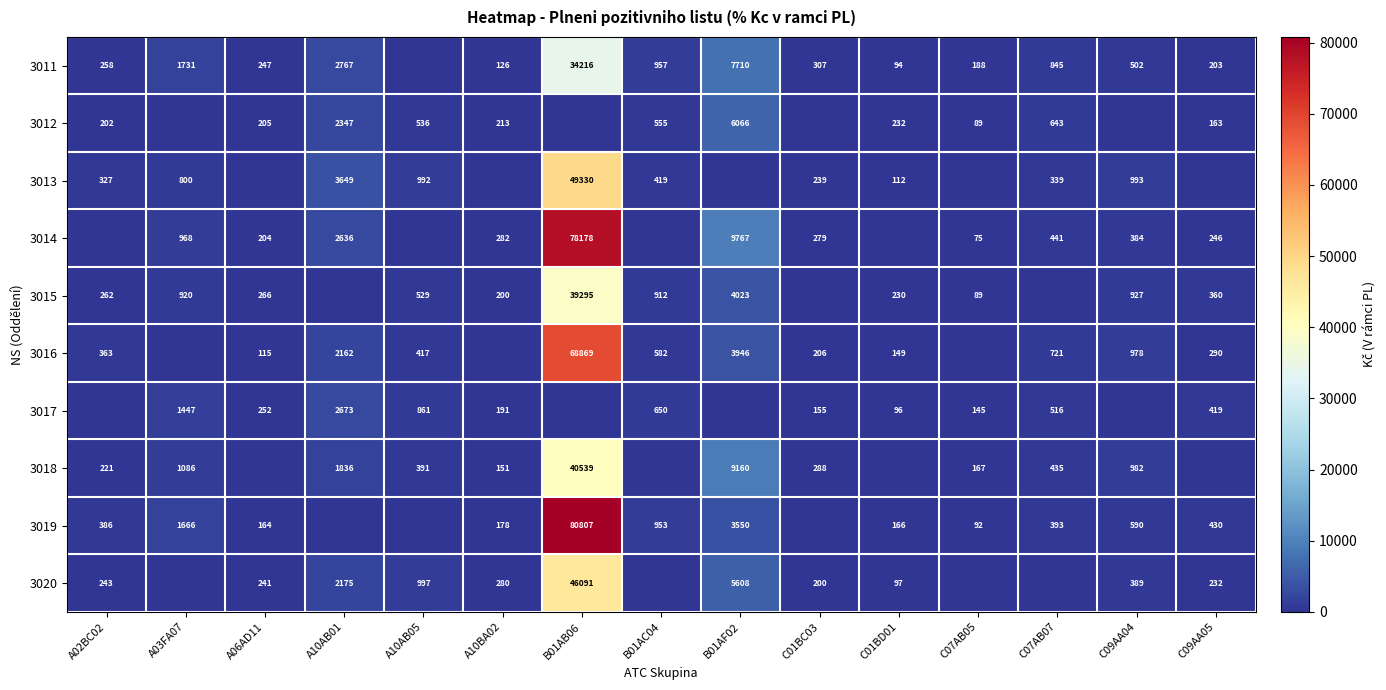

Is the value of 3019 at A03FA07 greater than the value of 3011 at C09AA04?

Yes